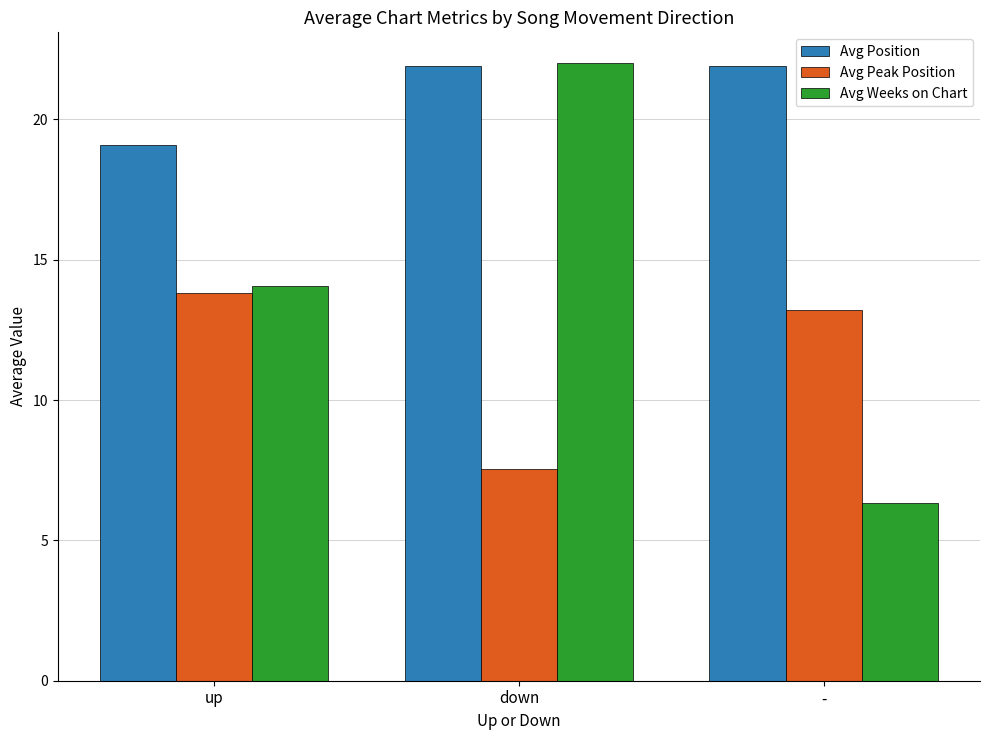

What are all the series names shown in the legend?

Avg Position, Avg Peak Position, Avg Weeks on Chart